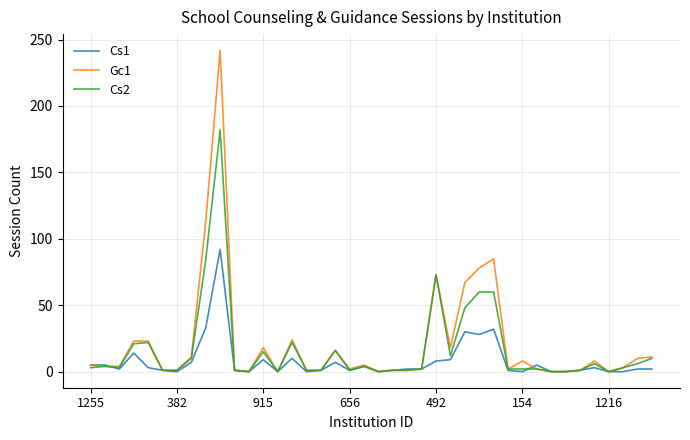

Which series has the largest range (max minus min)?

Gc1